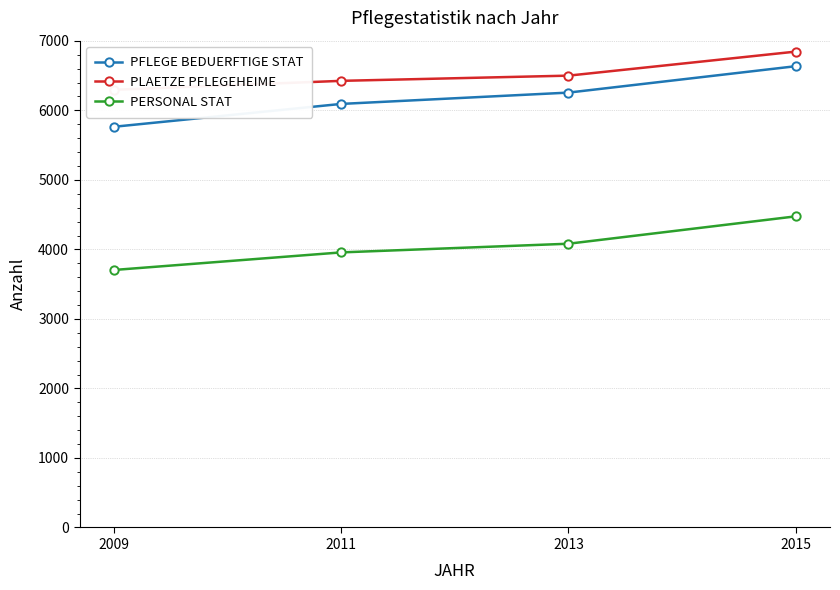

What is the value of the PFLEGE BEDUERFTIGE STAT point at the 3rd from the left?

6256